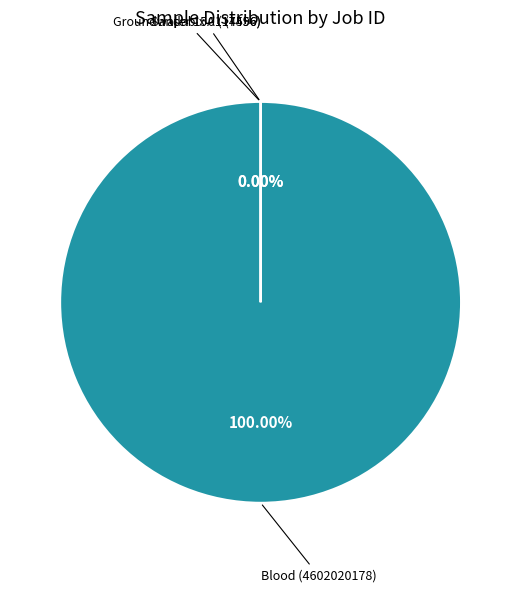

Is there a majority slice in this chart?

Yes